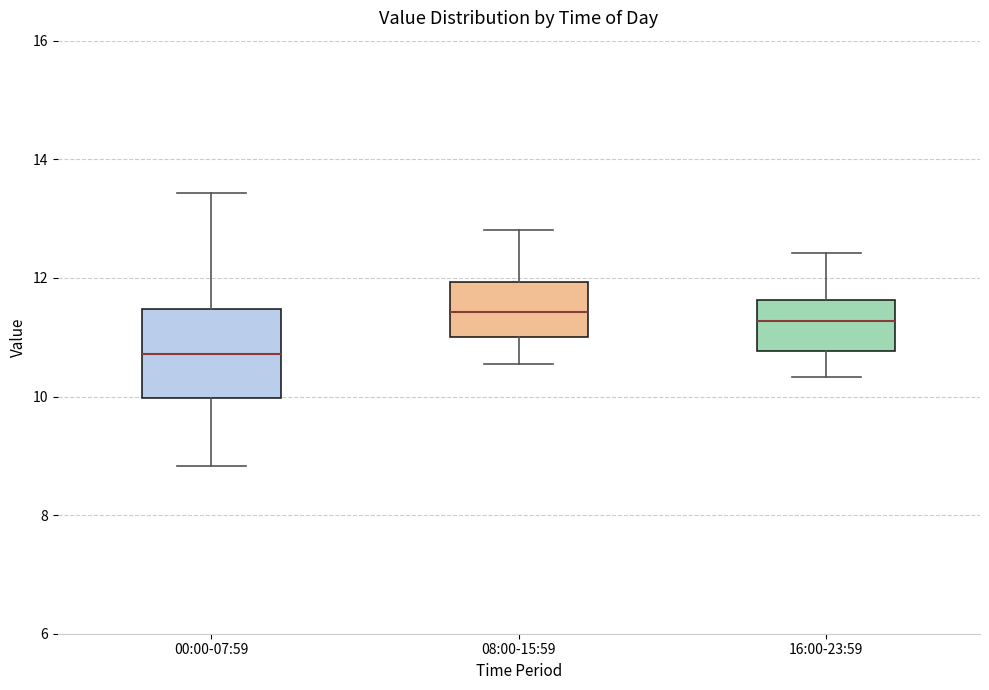

Where is the lower edge of the box for 08:00-15:59 on the y-axis? The values are not printed on the chart, so give them approximately, as read against the axis.

11.0